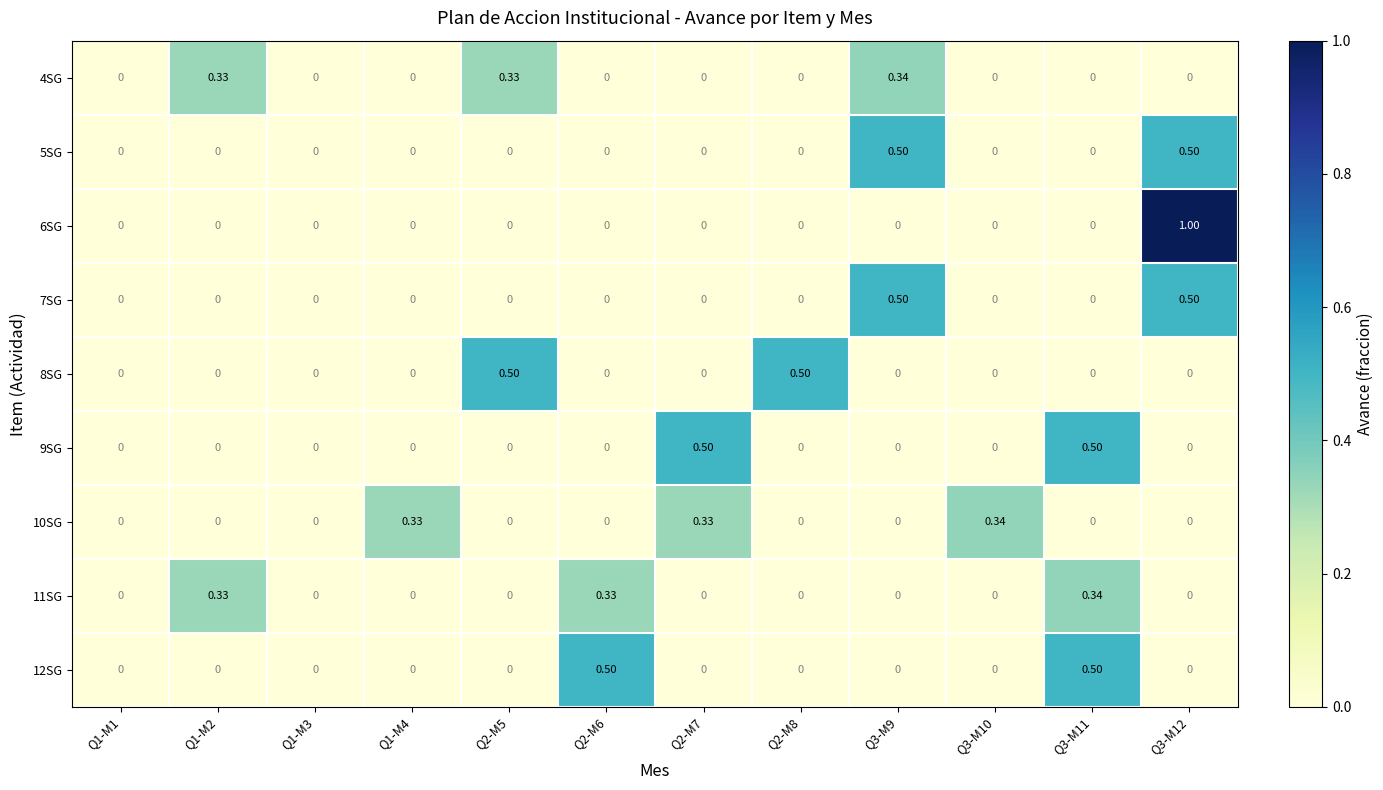

Count the number of data series in this chart.

9